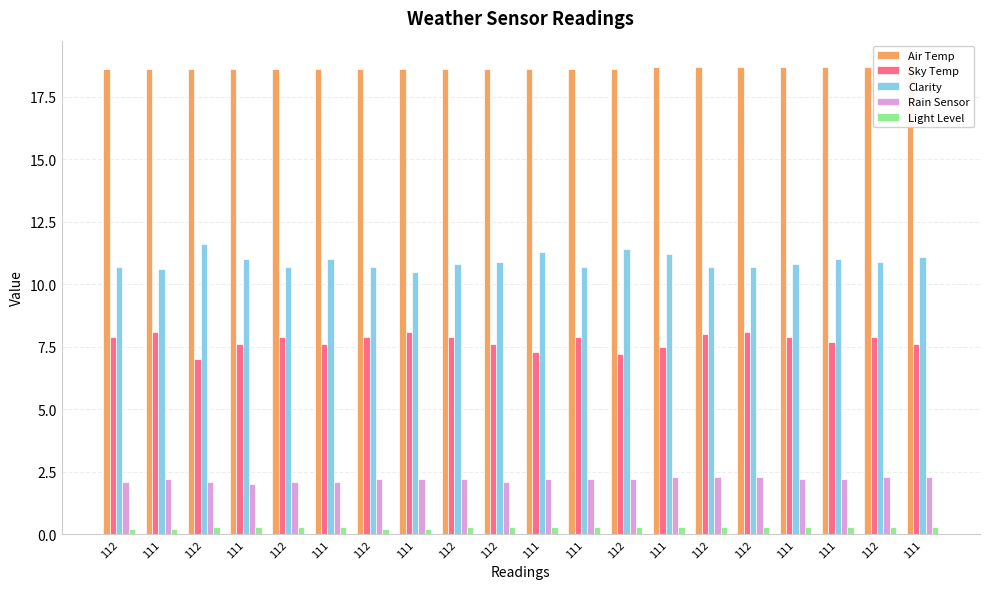

Reading left to right, extract all data points from this chart.

Air Temp: 18.6	18.6	18.6	18.6	18.6	18.6	18.6	18.6	18.6	18.6	18.6	18.6	18.6	18.7	18.7	18.7	18.7	18.7	18.7	18.8
Sky Temp: 7.9	8.1	7.0	7.6	7.9	7.6	7.9	8.1	7.9	7.6	7.3	7.9	7.2	7.5	8.0	8.1	7.9	7.7	7.9	7.6
Clarity: 10.7	10.6	11.6	11.0	10.7	11.0	10.7	10.5	10.8	10.9	11.3	10.7	11.4	11.2	10.7	10.7	10.8	11.0	10.9	11.1
Rain Sensor: 2.1	2.2	2.1	2.0	2.1	2.1	2.2	2.2	2.2	2.1	2.2	2.2	2.2	2.3	2.3	2.3	2.2	2.2	2.3	2.3
Light Level: 0.2	0.2	0.3	0.3	0.3	0.3	0.2	0.2	0.3	0.3	0.3	0.3	0.3	0.3	0.3	0.3	0.3	0.3	0.3	0.3